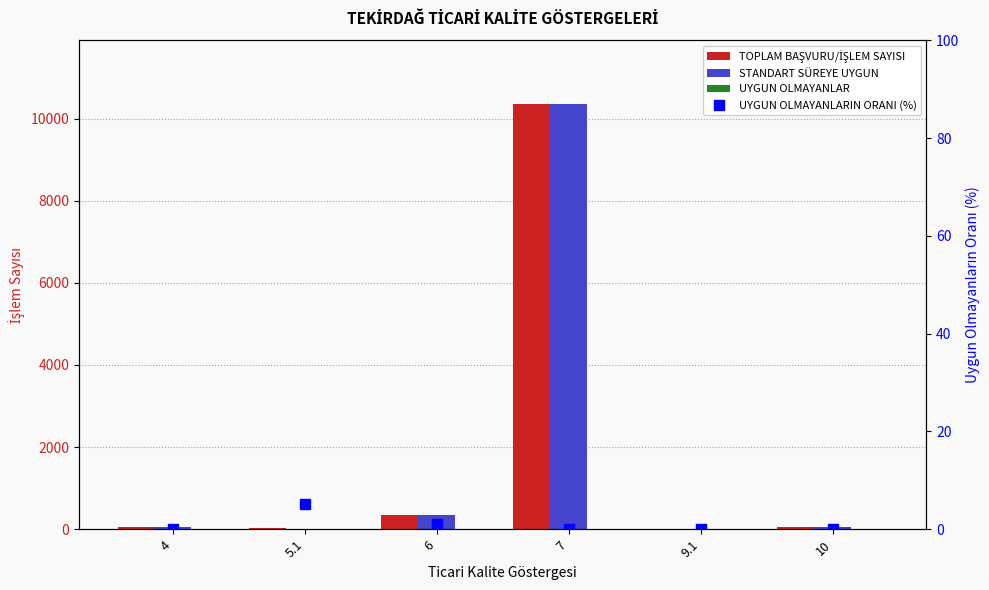

List the series in order of their peak value, highest first.

TOPLAM BAŞVURU/İŞLEM SAYISI, STANDART SÜREYE UYGUN, UYGUN OLMAYANLARIN ORANI (%), UYGUN OLMAYANLAR